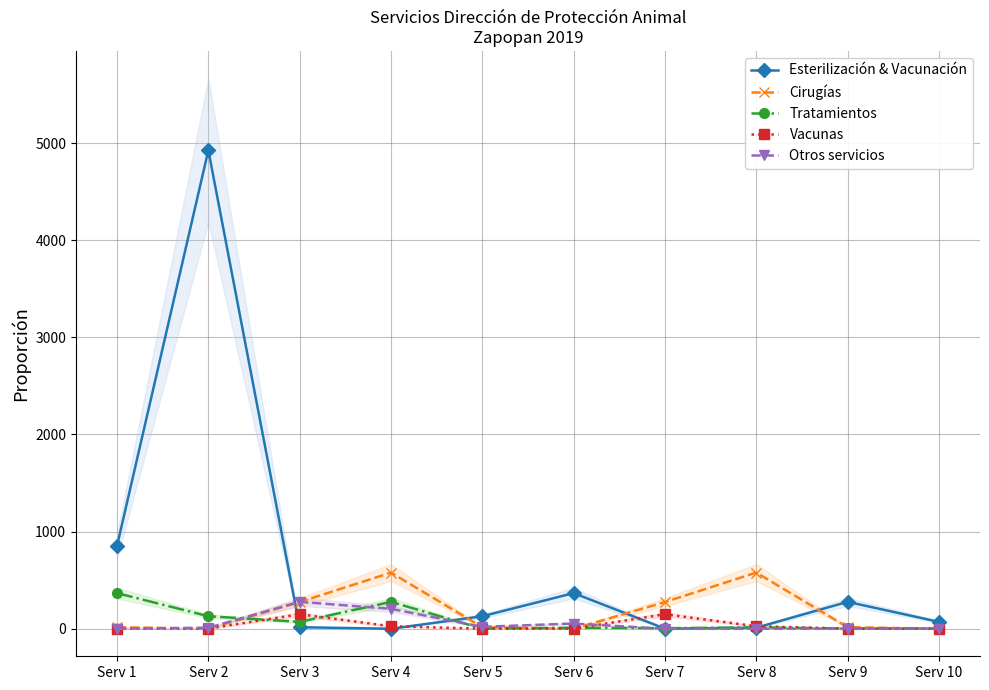

How many times do Esterilización & Vacunación and Cirugías cross each other?

4